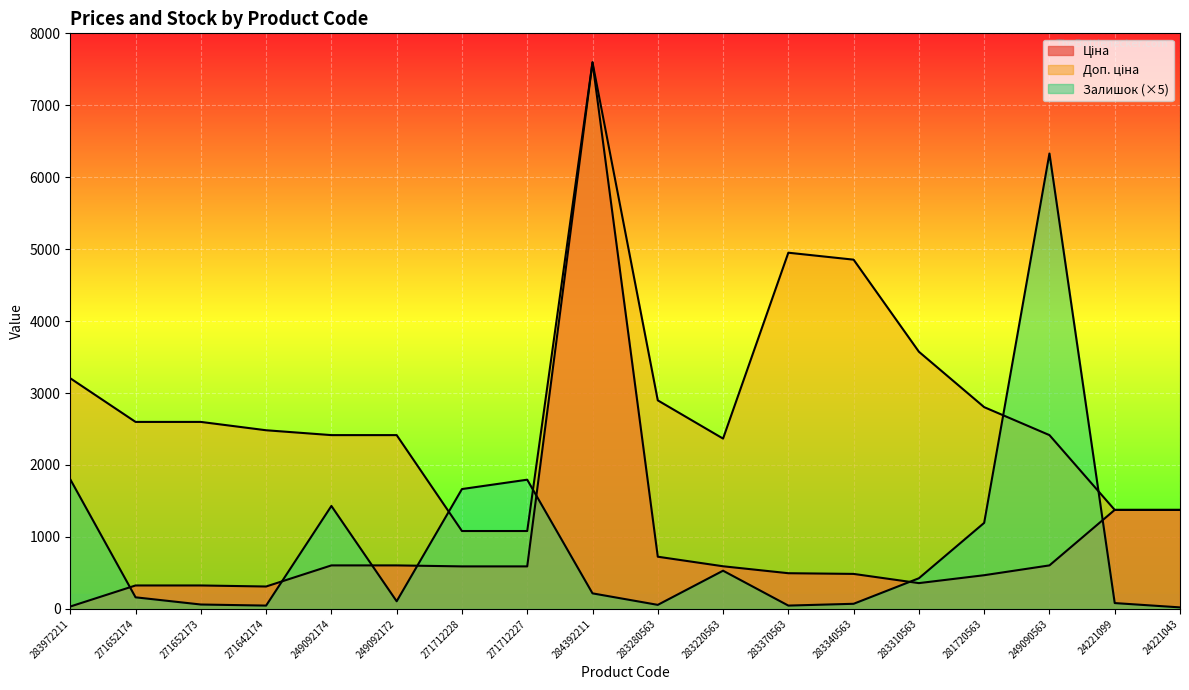

Which has a higher value, 281720563 or 271652173?

281720563